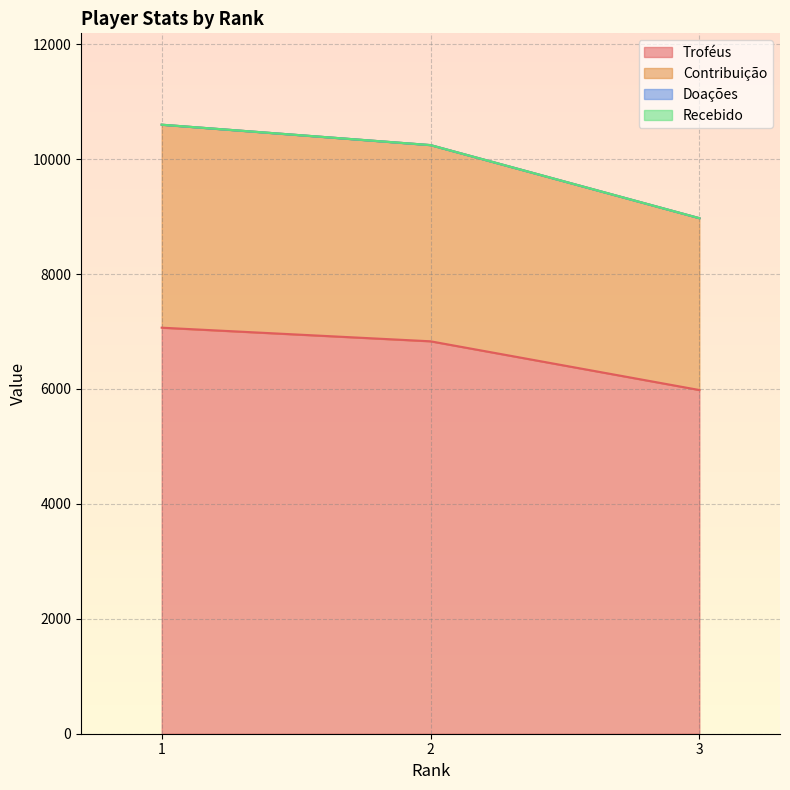

How many lines are shown in the chart?

4